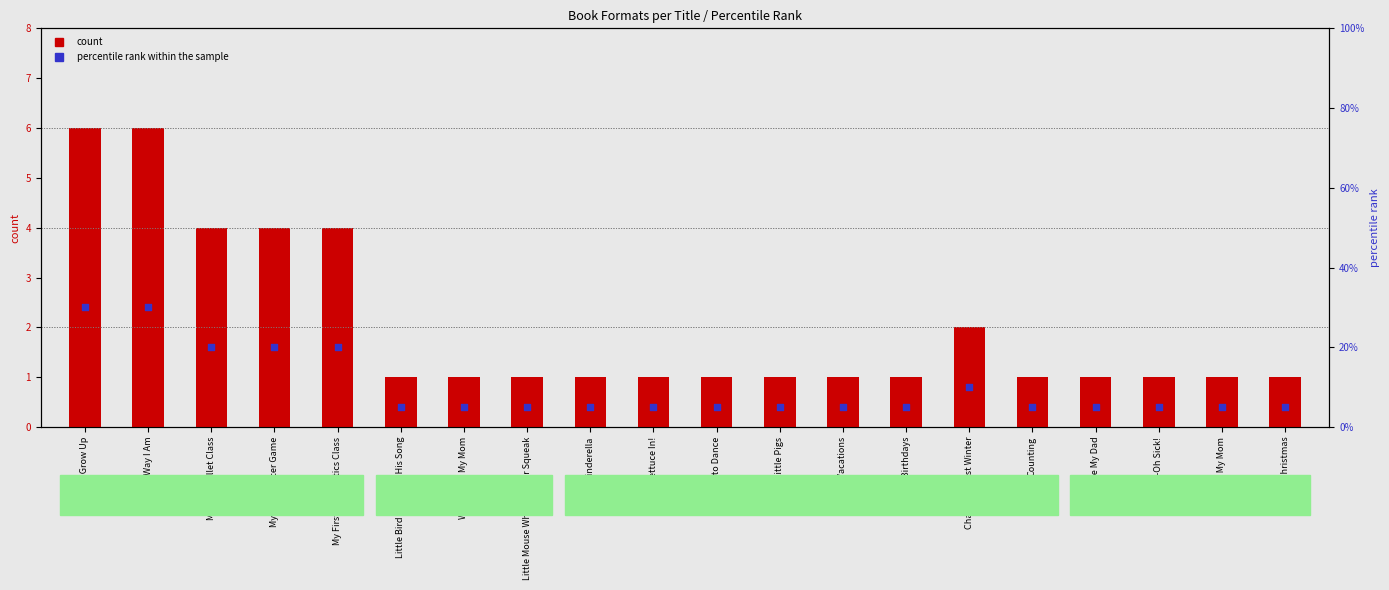

What are all the series names shown in the legend?

count, percentile rank within the sample